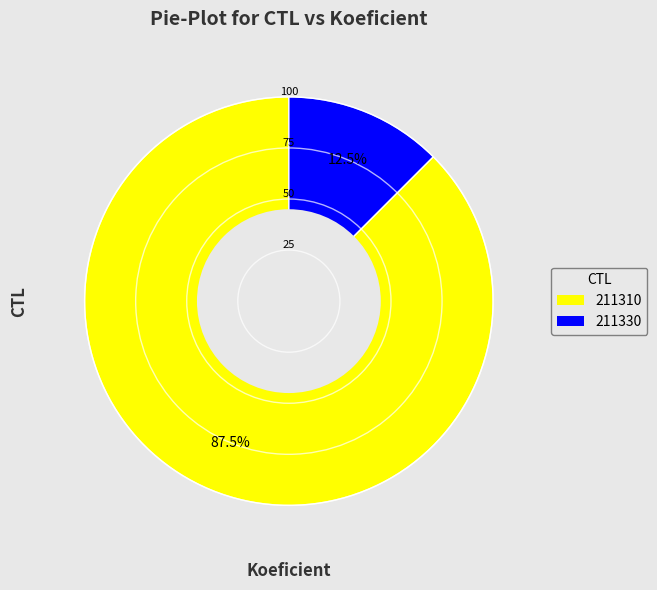

Approximately how many times larger is the value at 211330 compared to 211310?

0.1